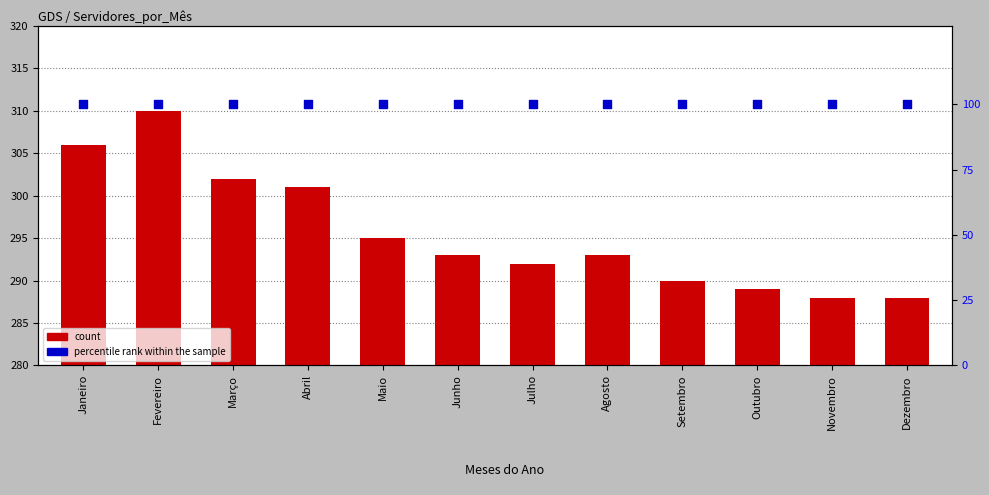

Is the value of count at Março greater than the value of percentile rank within the sample at Outubro?

Yes